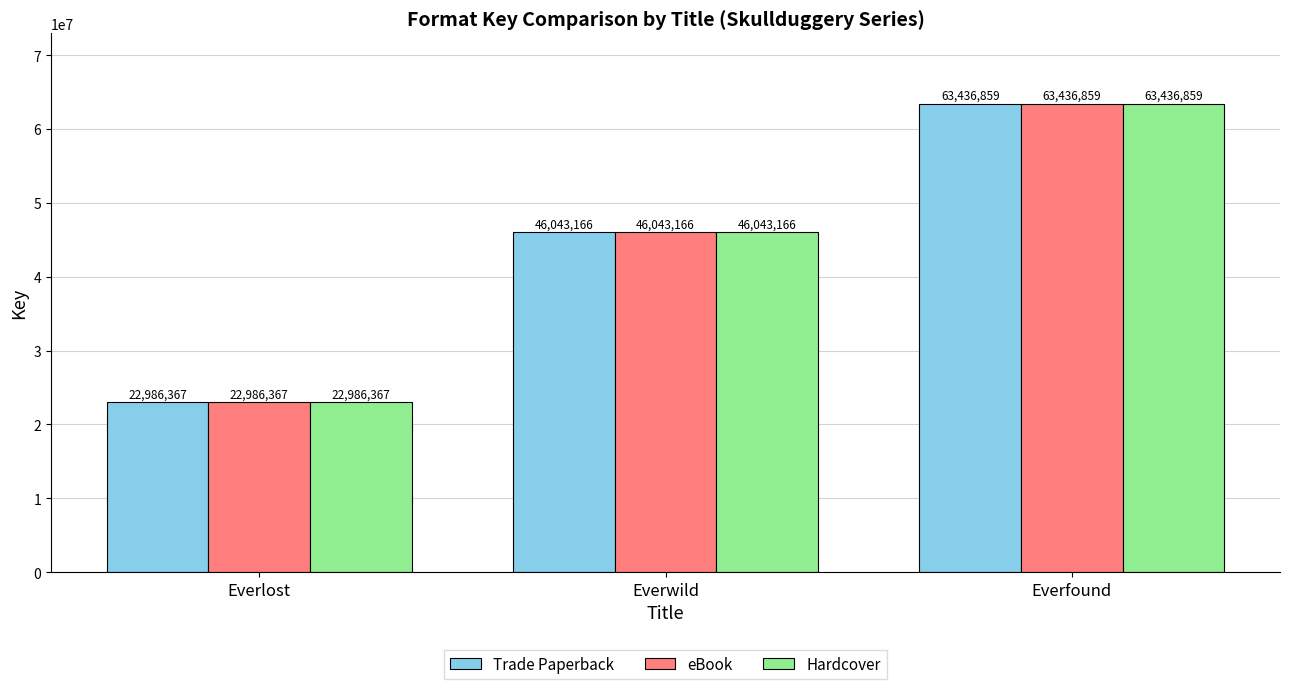

Reading right to left, list all the values displayed in this chart.

Trade Paperback: 63436859	46043166	22986367
eBook: 63436859	46043166	22986367
Hardcover: 63436859	46043166	22986367